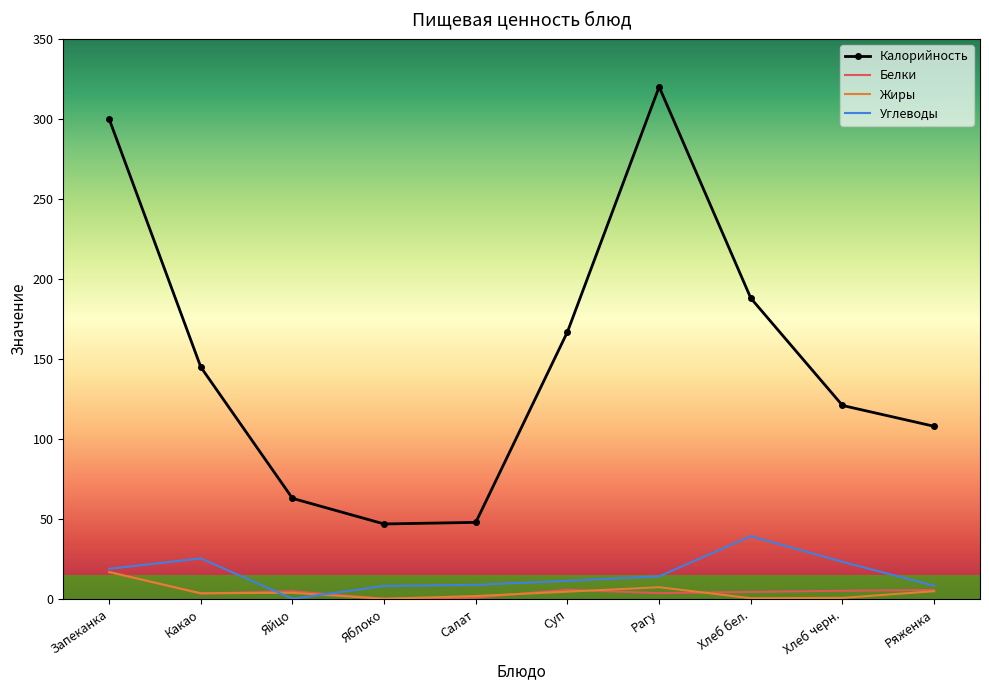

Which category has the highest value in the Калорийность series?

Рагу